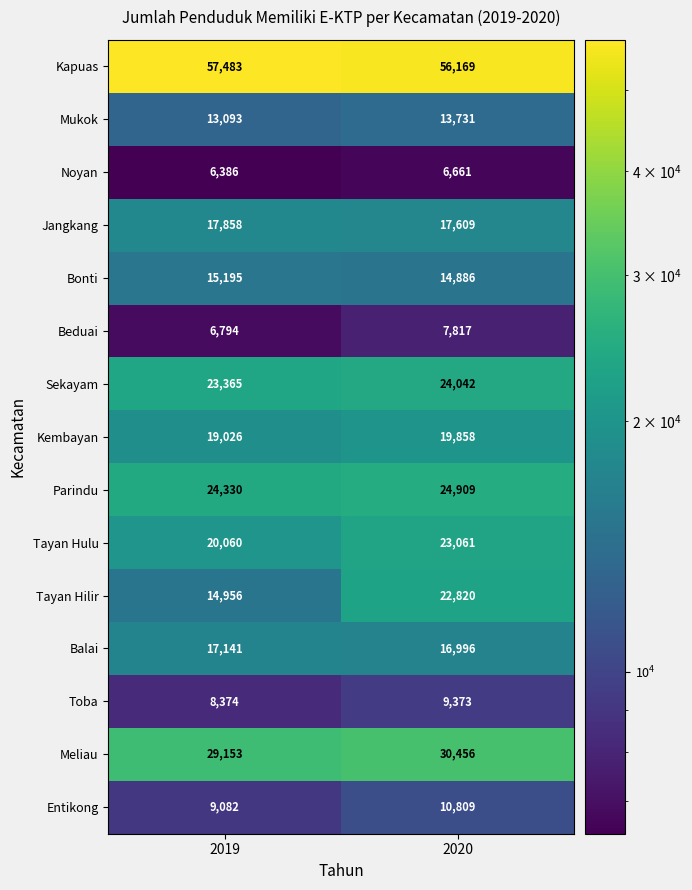

Rank the series by their maximum value, from highest to lowest.

Kapuas, Meliau, Parindu, Sekayam, Tayan Hulu, Tayan Hilir, Kembayan, Jangkang, Balai, Bonti, Mukok, Entikong, Toba, Beduai, Noyan